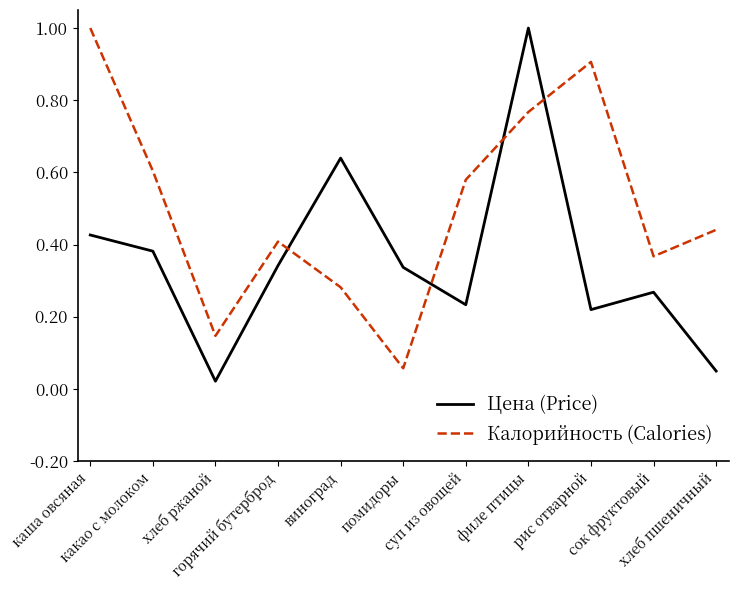

Is this an area chart (filled region under the line)?

No